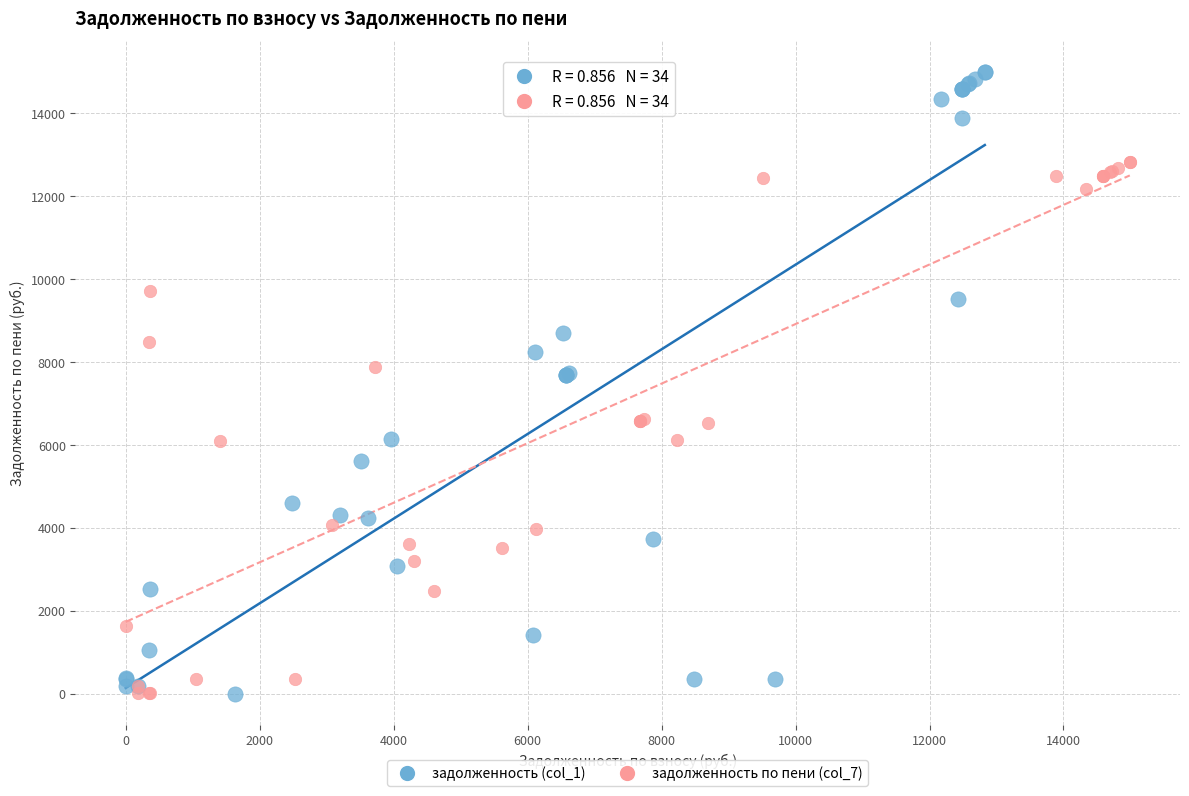

Which series reaches the maximum Y coordinate?

задолженность (col_1)